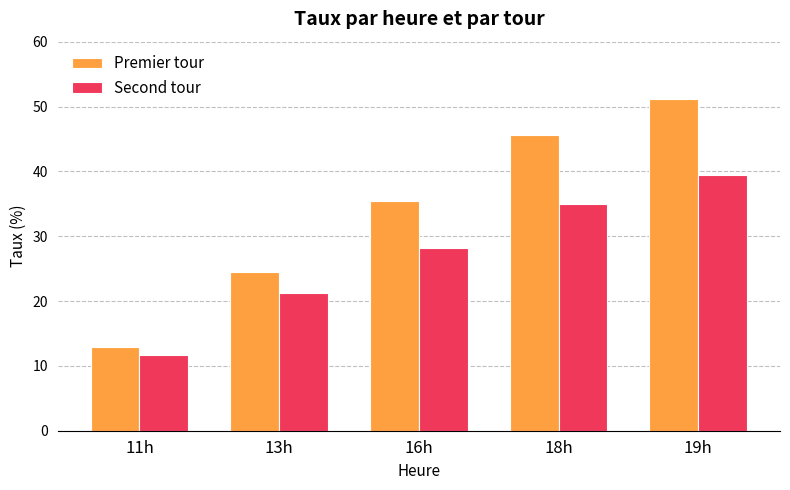

At which category does the chart reach its minimum across all series?

11h